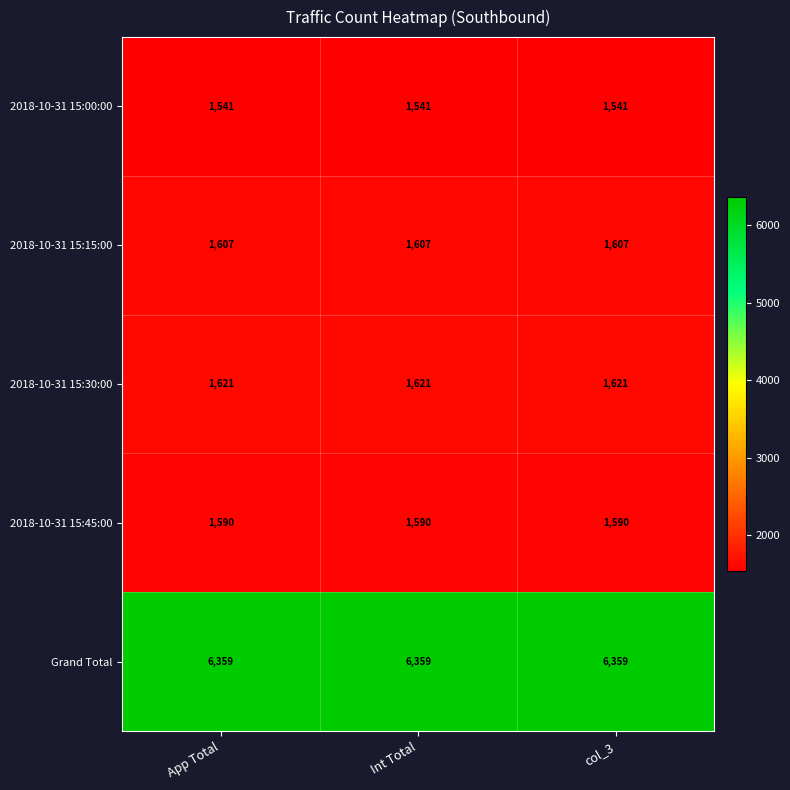

What is the smallest value displayed?

1541